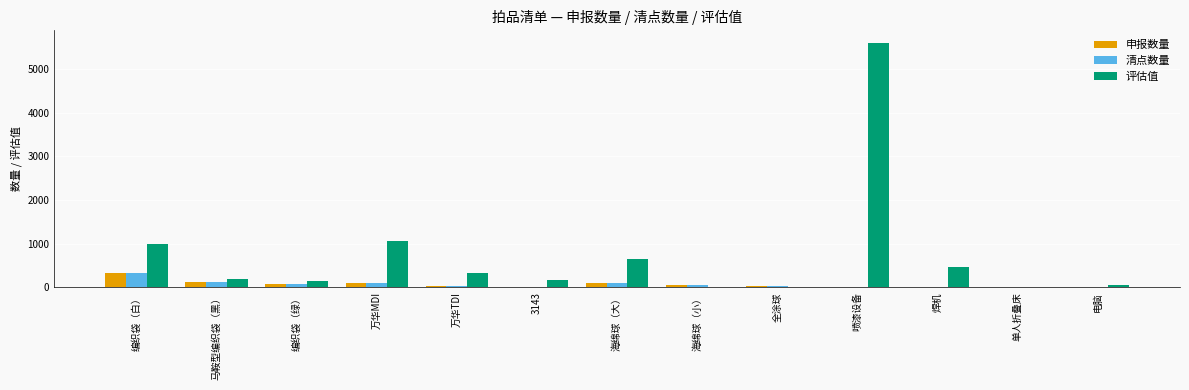

What is the sum of all 申报数量 values?

856